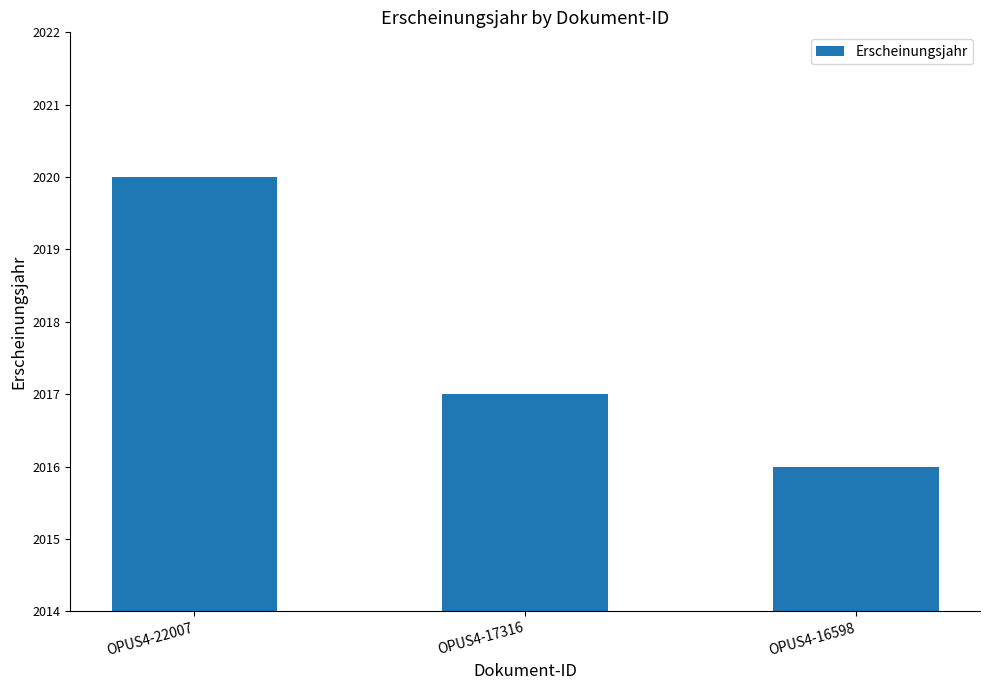

List the labels in order of value, smallest first.

OPUS4-16598, OPUS4-17316, OPUS4-22007